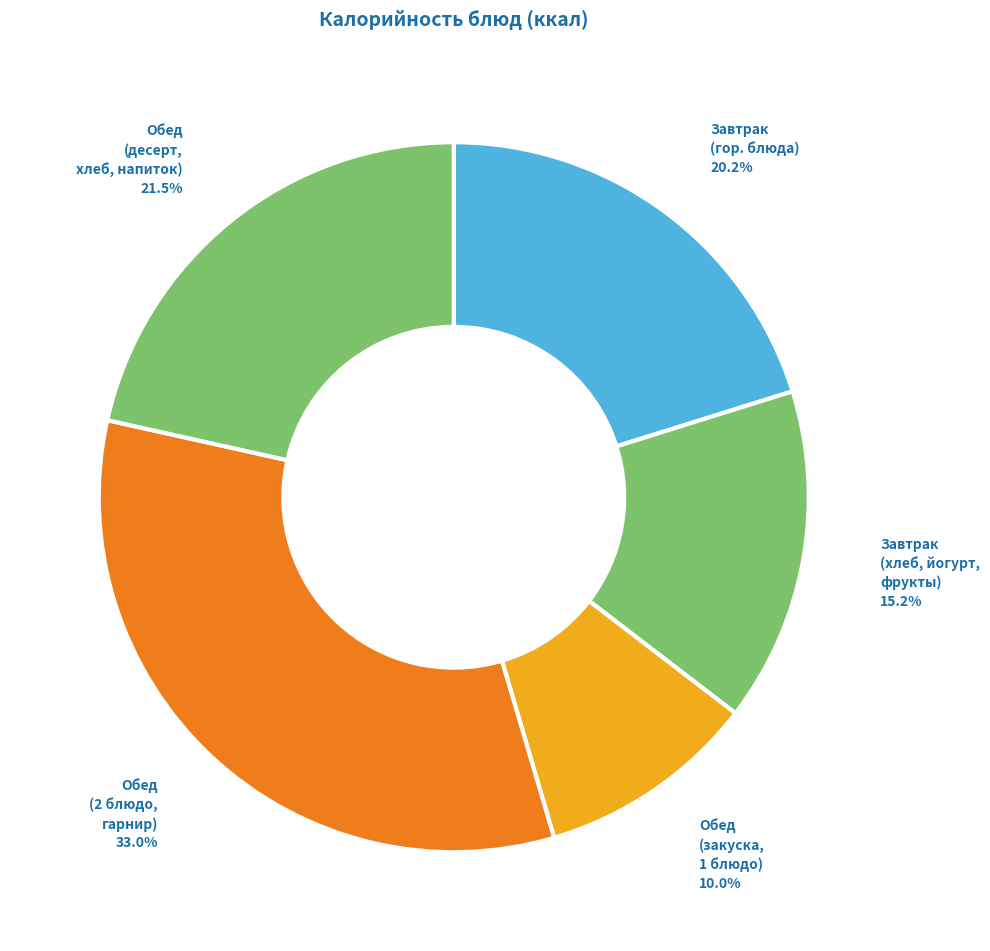

Which slice is the smallest?

Обед (закуска, 1 блюдо)